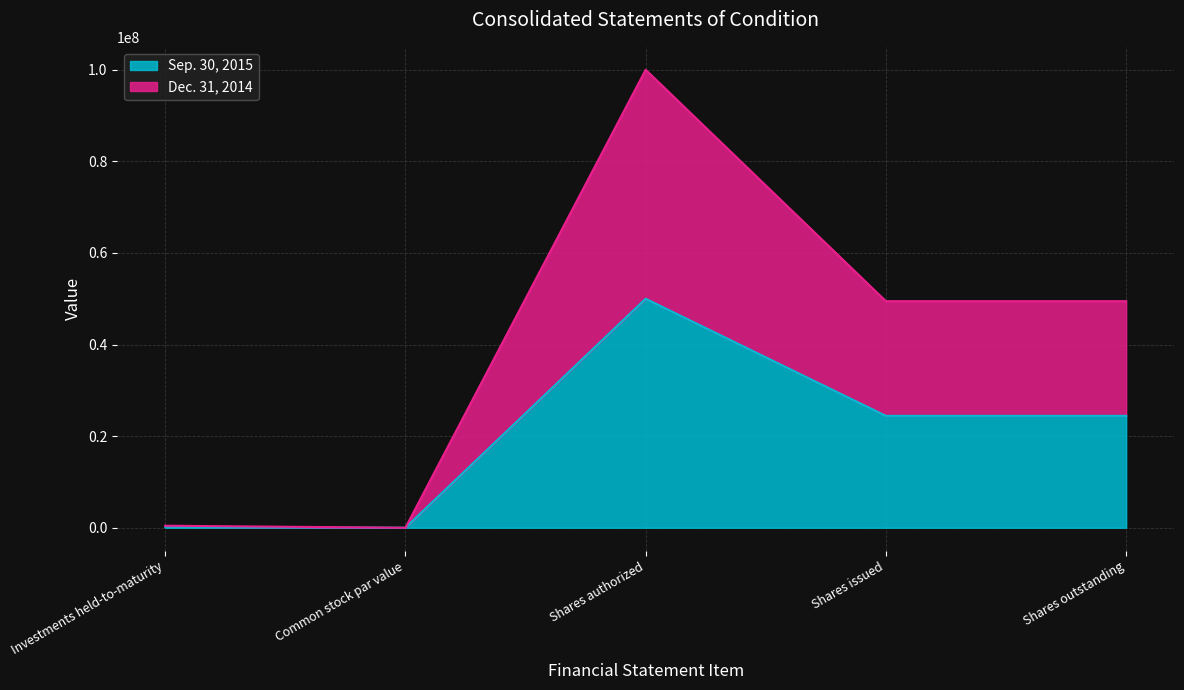

Which label corresponds to the largest value in the chart?

Shares authorized